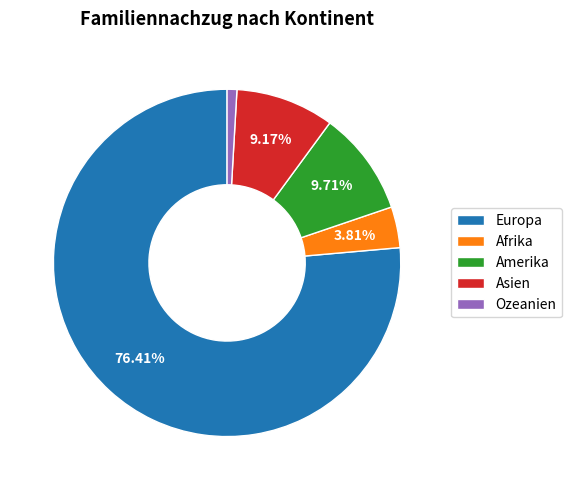

To the nearest percent, what is the difference between the largest and smallest slice percentages?

75%